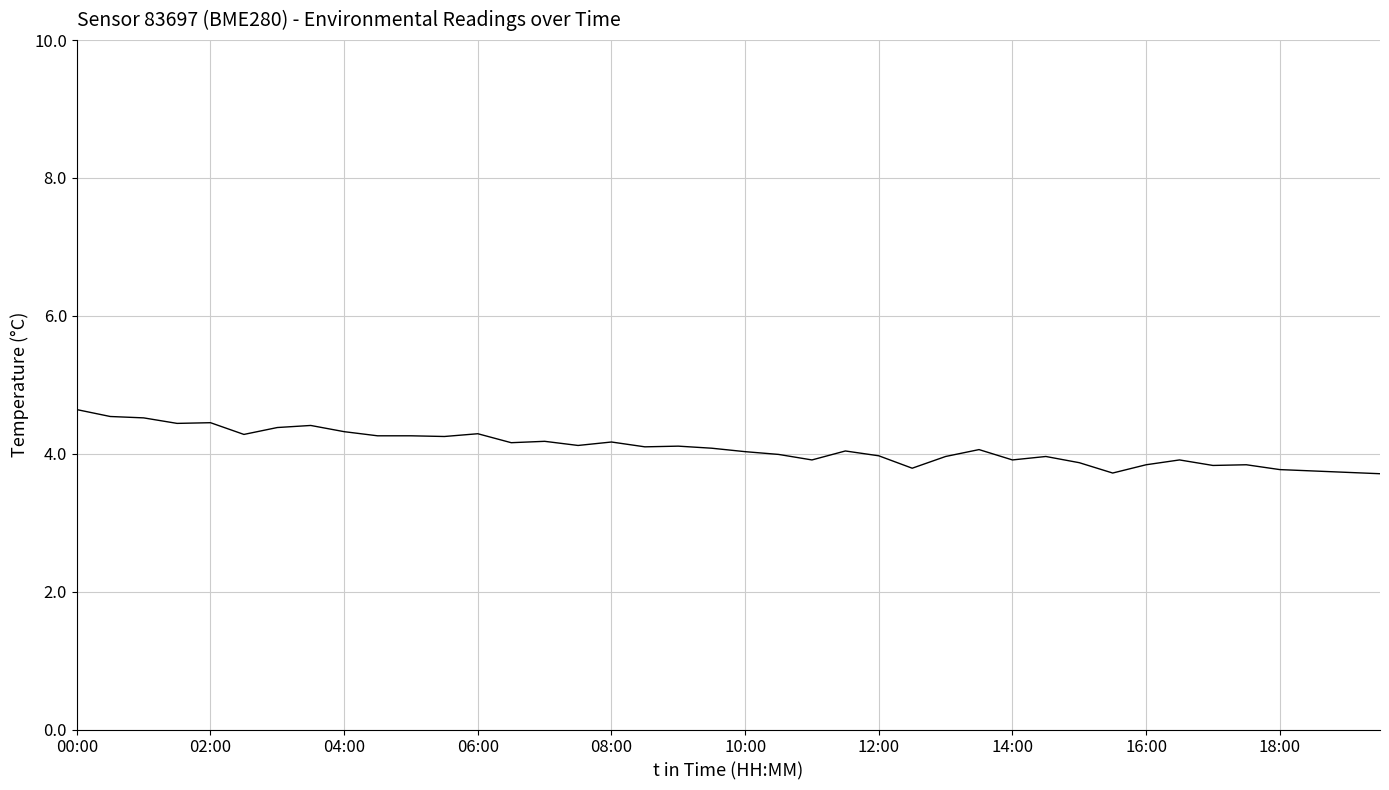

What is the difference between the maximum and minimum values?

0.9